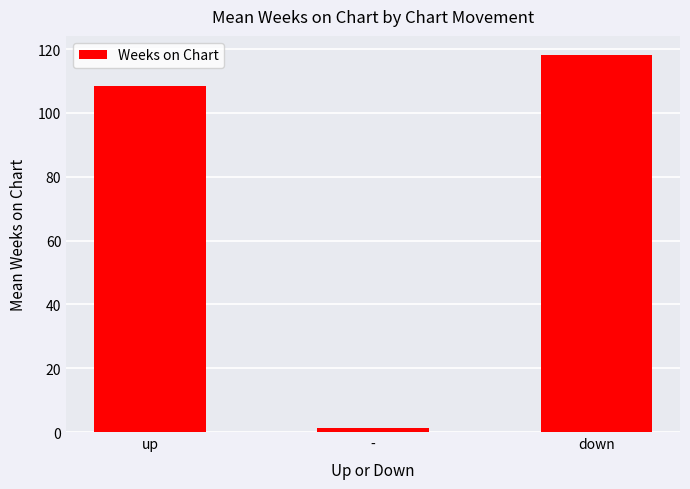

How many values exceed 108?

2